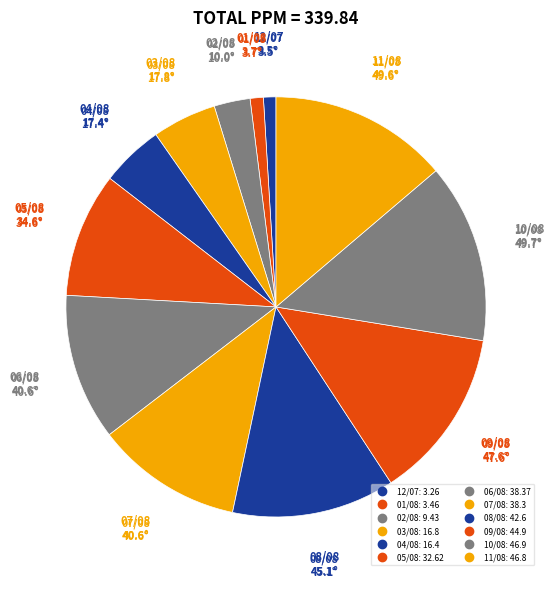

The 02/08 slice represents 1% of the pie. True or false?

False